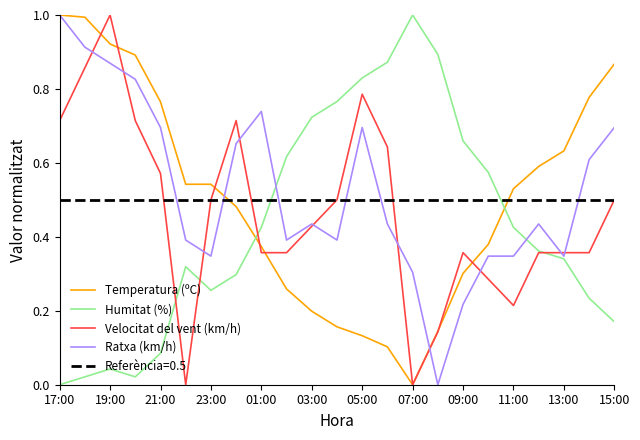

Which series ends up on top after the final intersection of Ratxa (km/h) and Humitat (%)?

Ratxa (km/h)